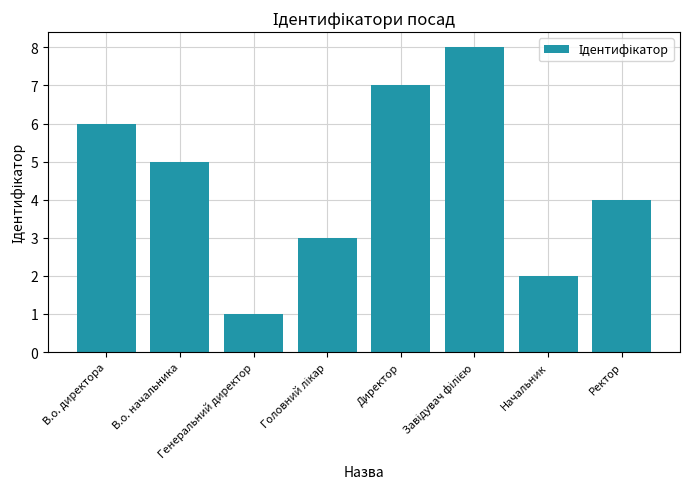

What is the sum of all values?

36